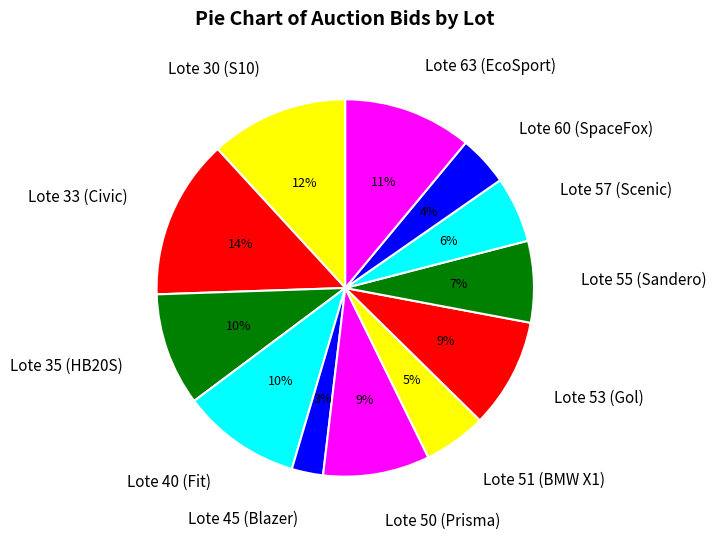

Is it true that Lote 33 (Civic) is 14% of the pie?

True